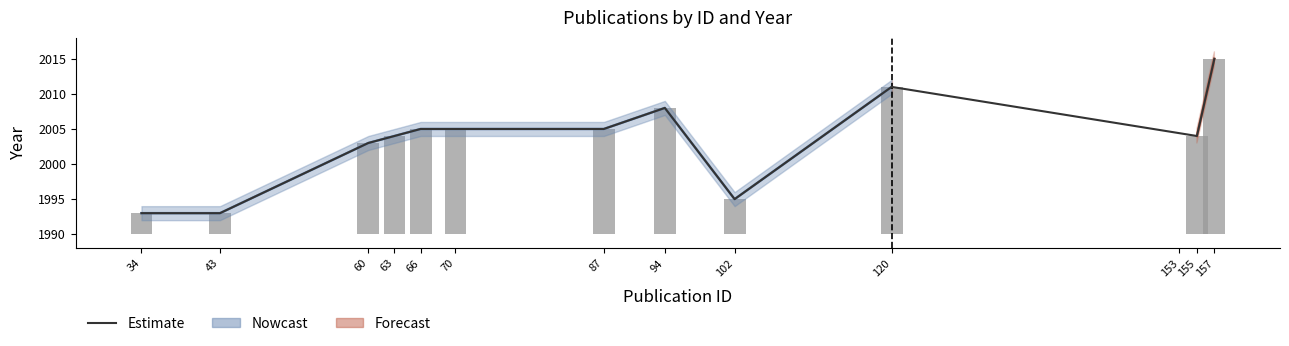

What is the average value?

2003